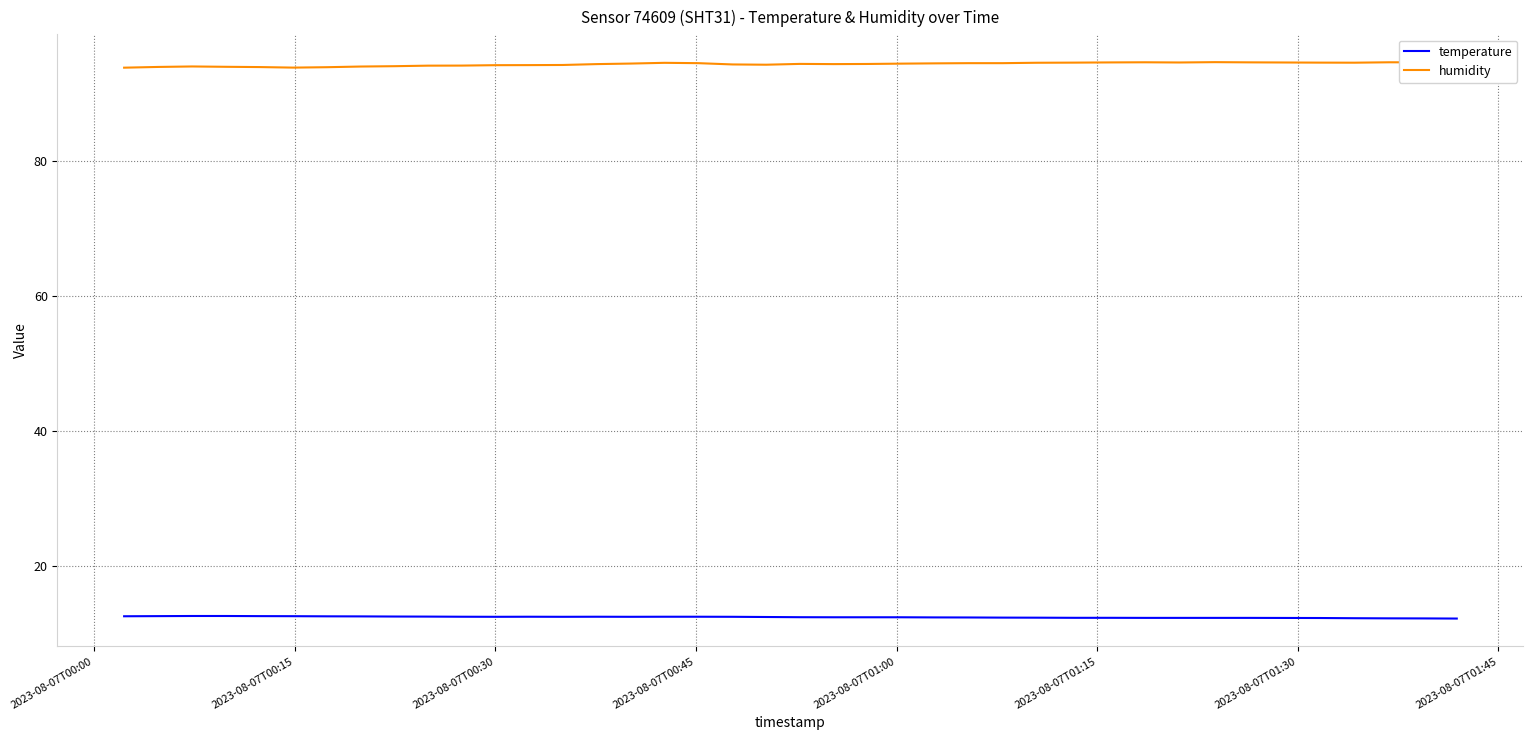

What is the average value of the temperature series?

12.3